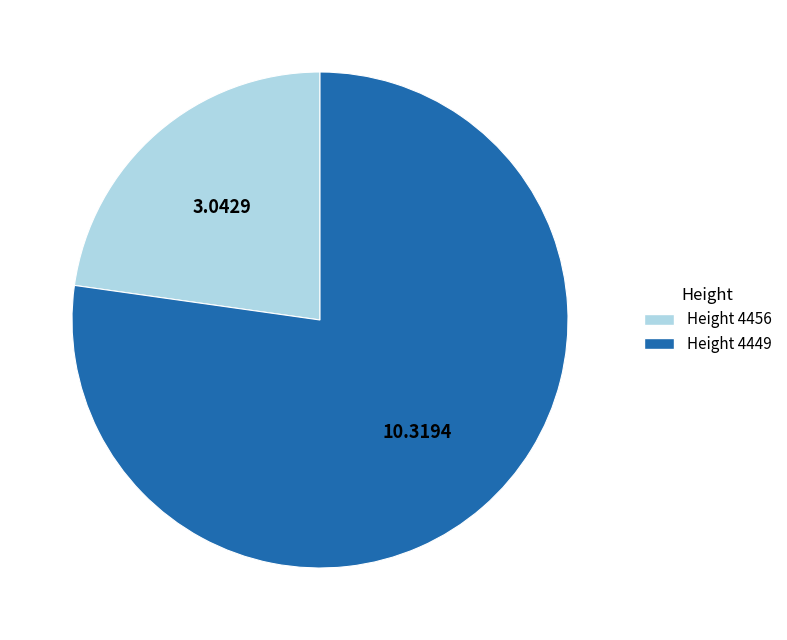

Is there a majority slice in this chart?

Yes